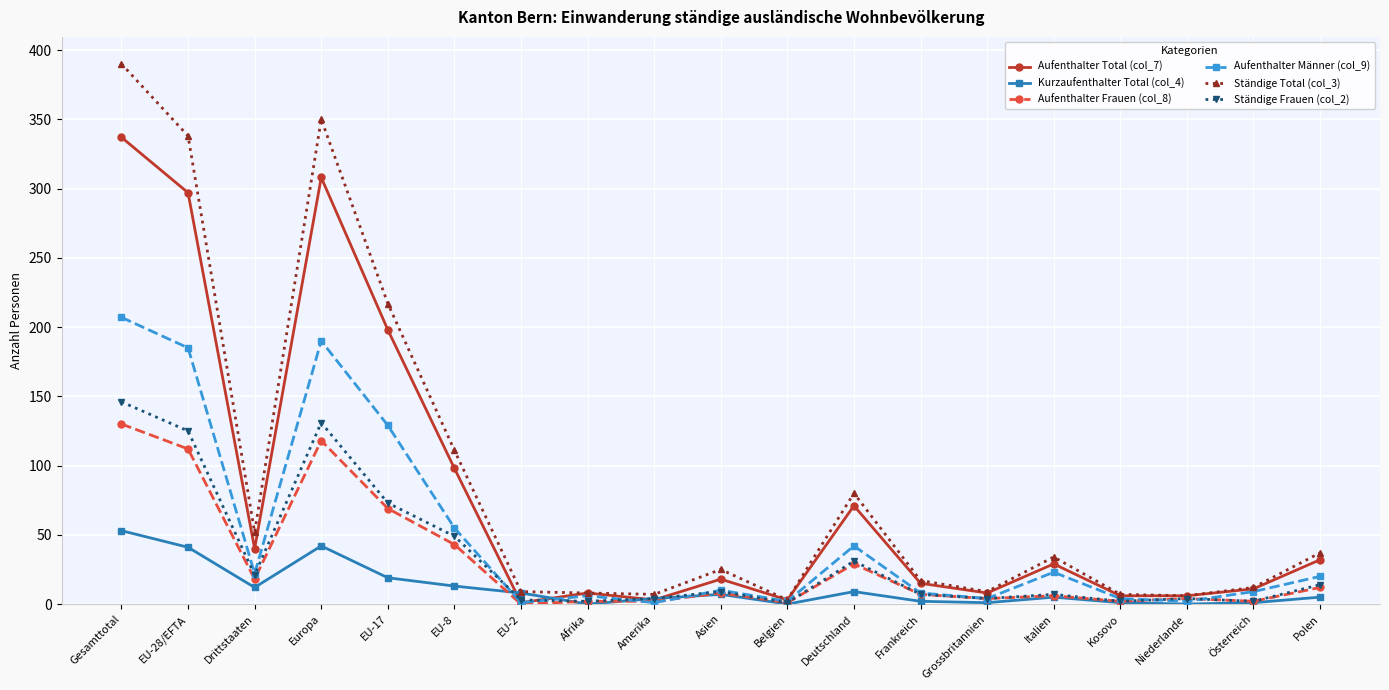

Which series ends up on top after the final intersection of Kurzaufenthalter Total (col_4) and Ständige Frauen (col_2)?

Ständige Frauen (col_2)